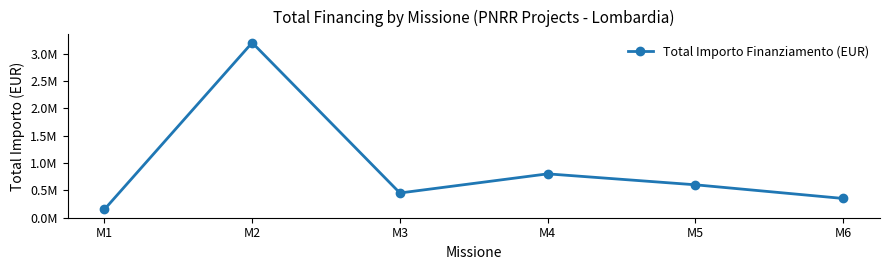

Does the chart have visible grid lines?

No